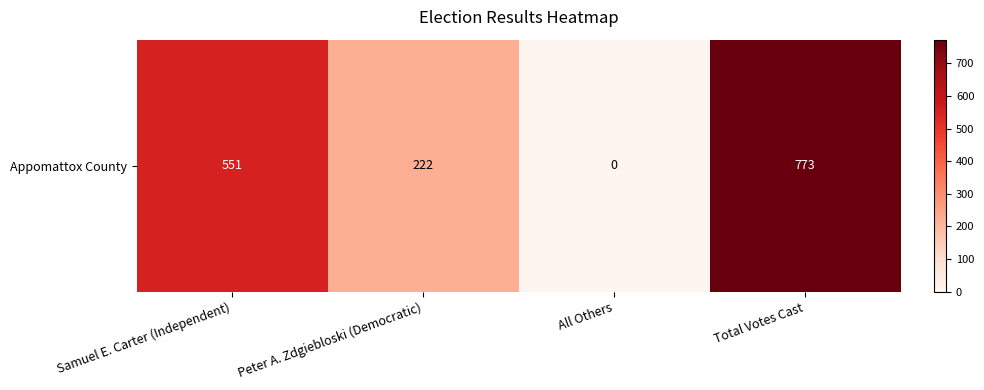

What is the sum of all values?

1546